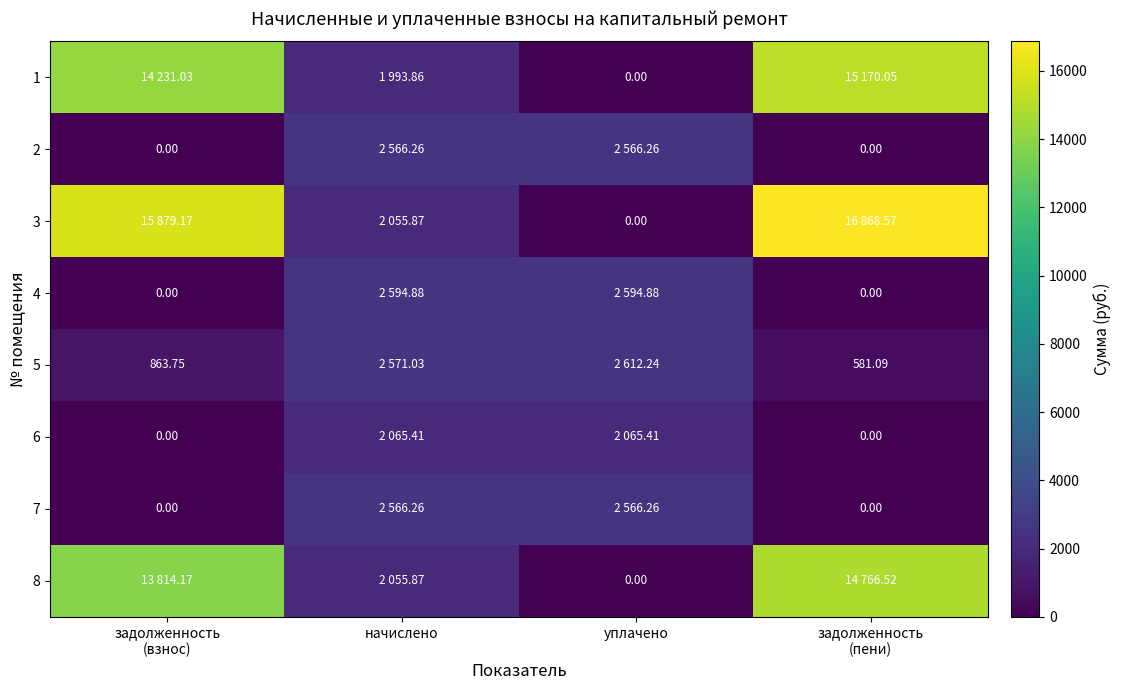

What is the difference between the maximum and minimum values in the 8 series?

14766.5